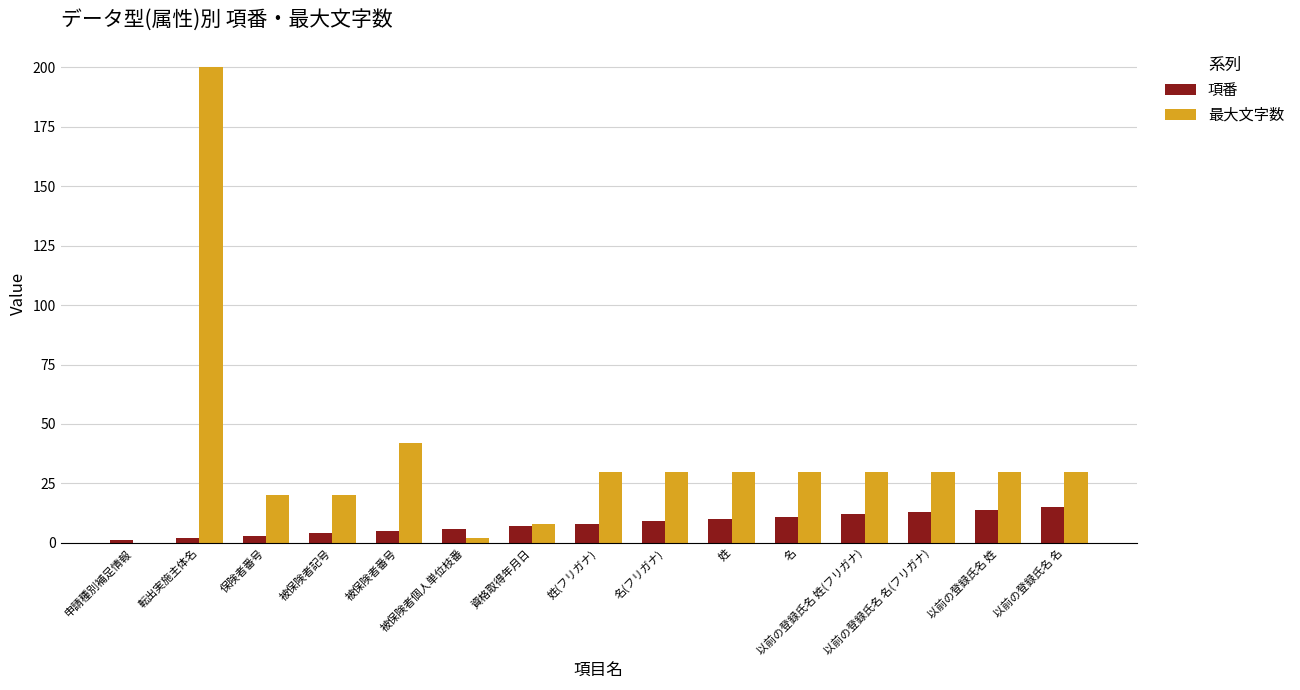

What is the sum of all 最大文字数 values?

532